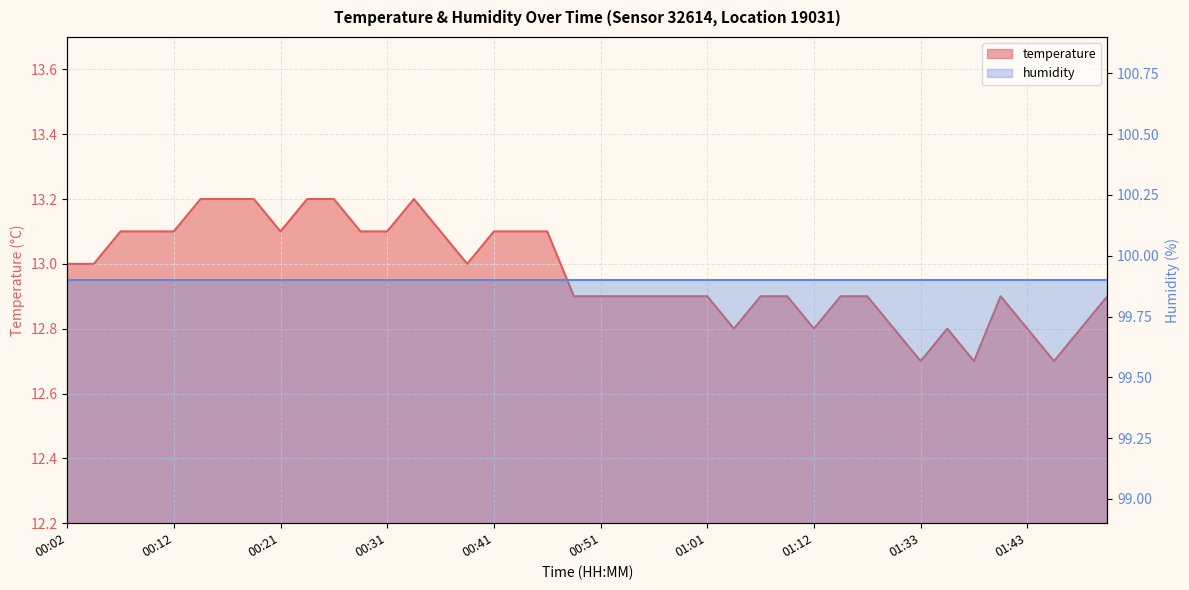

Which label corresponds to the smallest value in the chart?

01:33